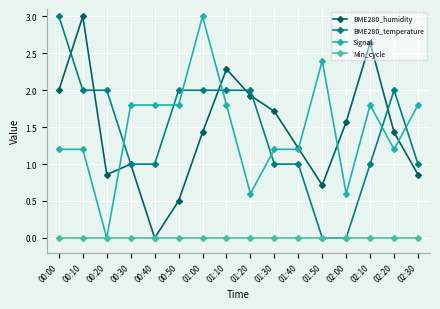

True or false: BME280_humidity has more than 1 interior local peaks.

True